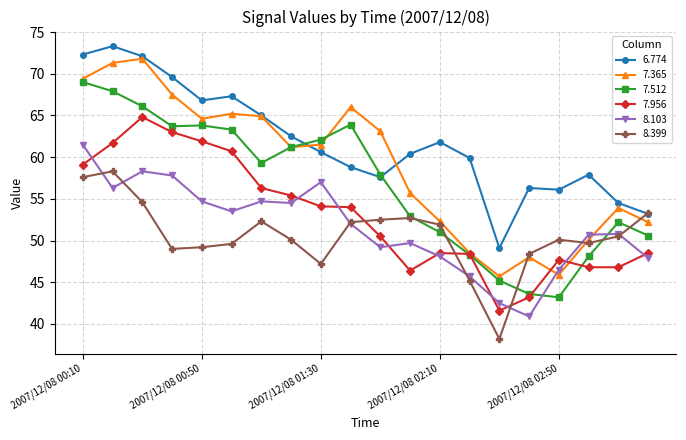

What is the value of the 7.512 point at the 14th from the left?

48.3